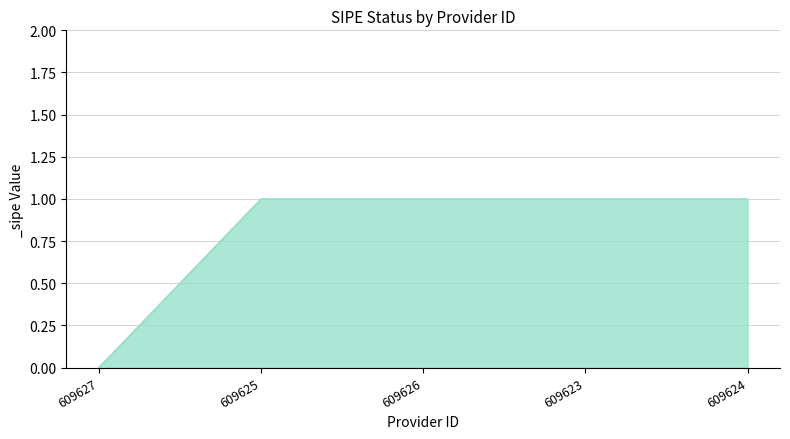

Count the number of data series in this chart.

1